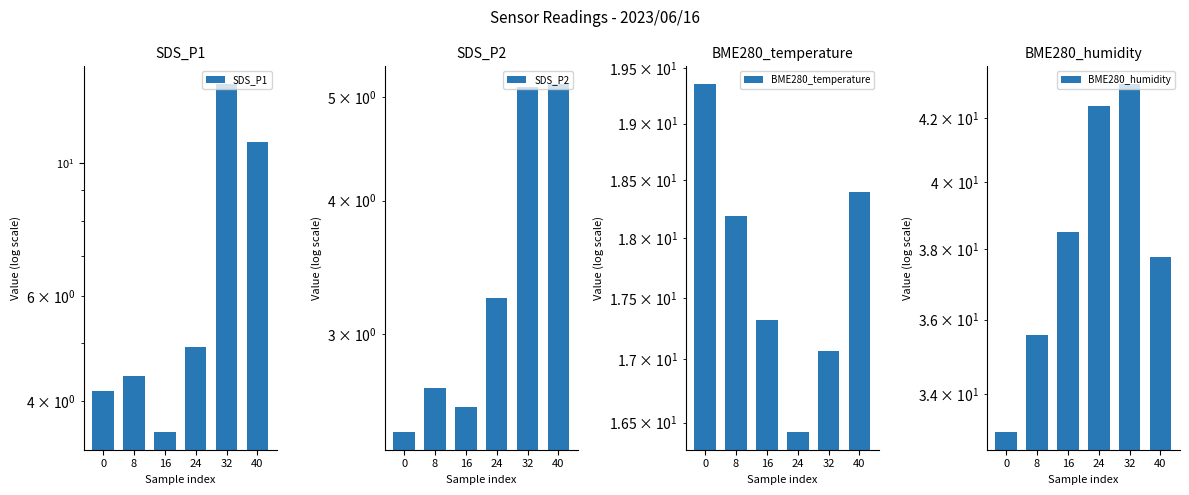

Read the BME280_humidity value at 32.

43.1